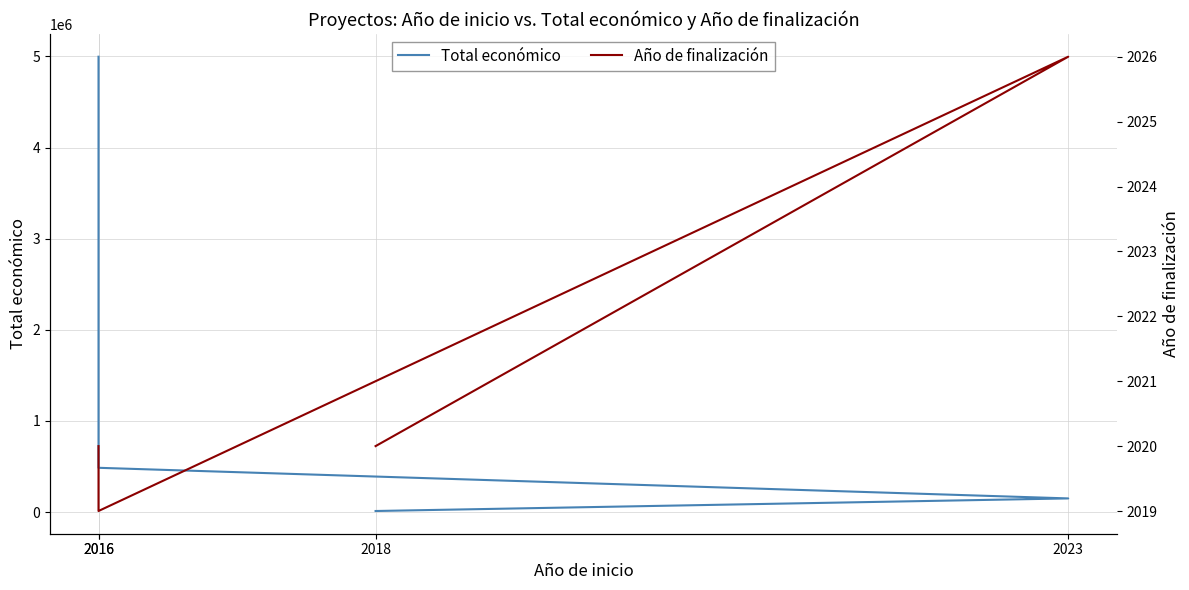

How many data points in Total económico are less than 486000?

2